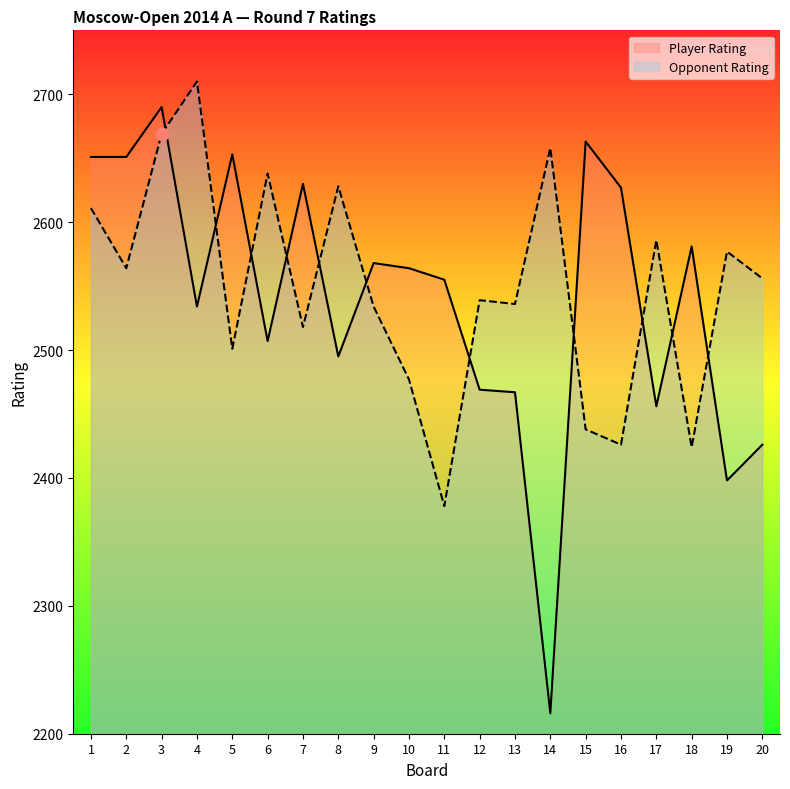

Which series reaches the maximum Y coordinate?

Opponent Rating